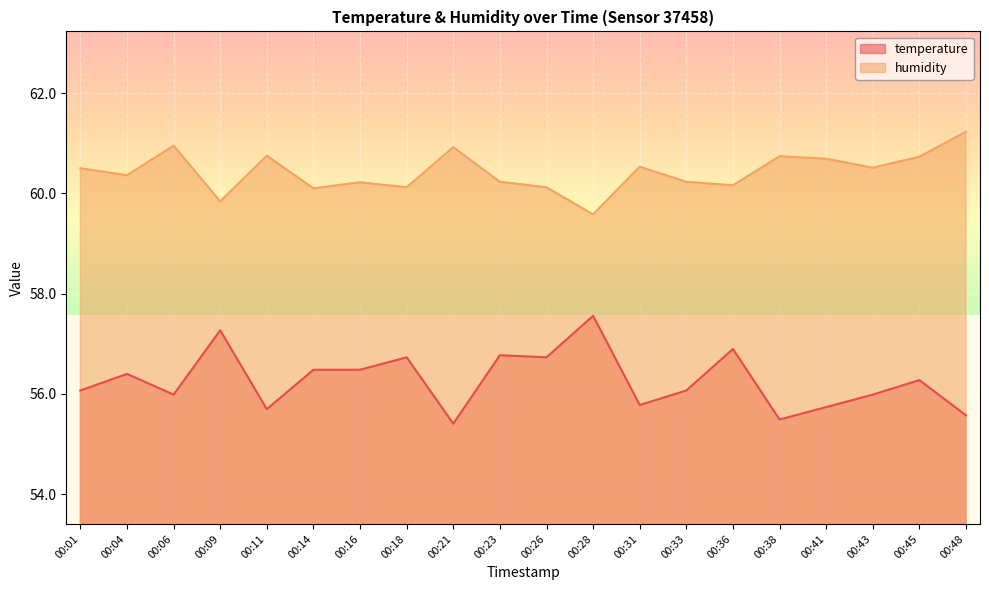

What is the sum of all humidity values?

1208.5